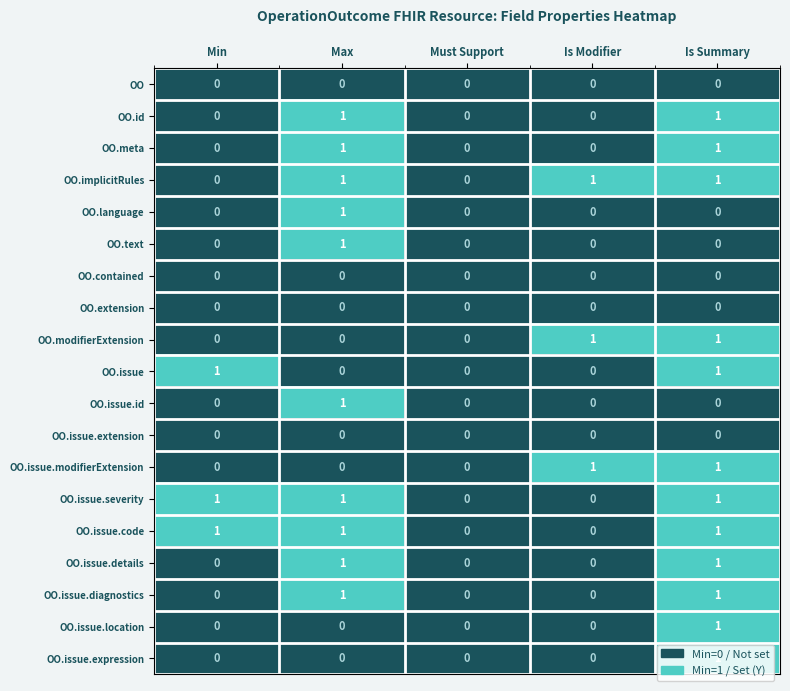

Is the value of OO.issue.code at Min greater than the value of OO at Min?

Yes